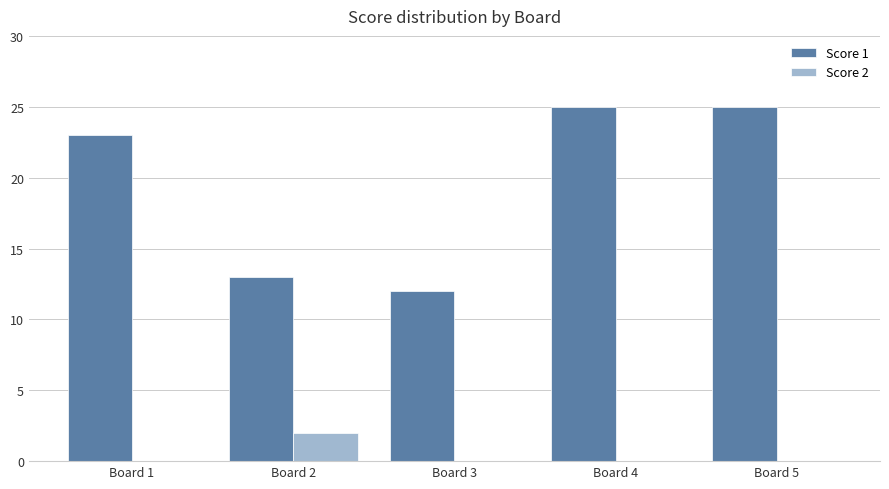

Is the value of Score 1 at Board 5 greater than the value of Score 2 at Board 4?

Yes